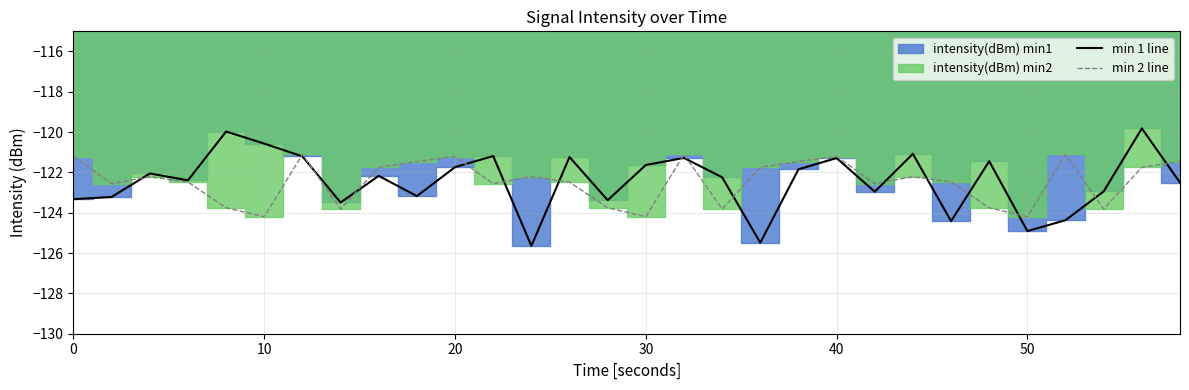

How many data points does each series have?

30